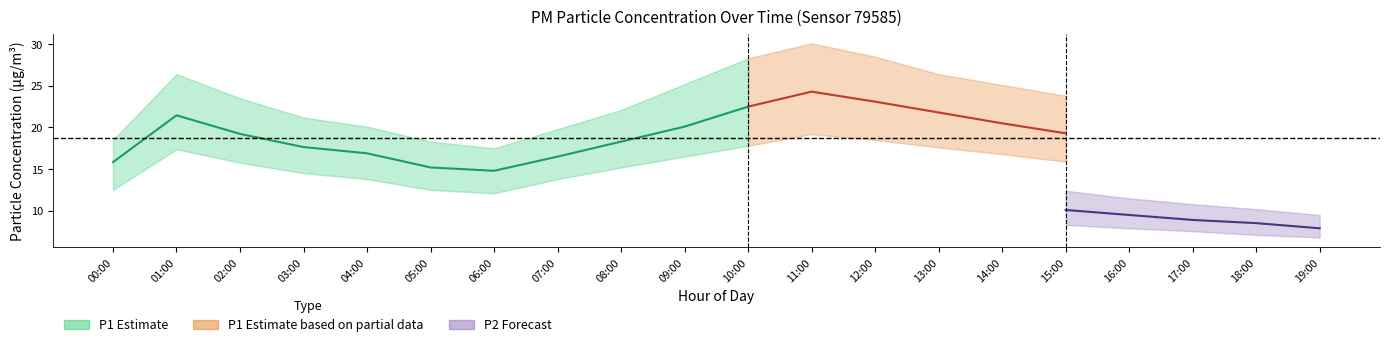

True or false: P2 and P1 cross at least once.

False